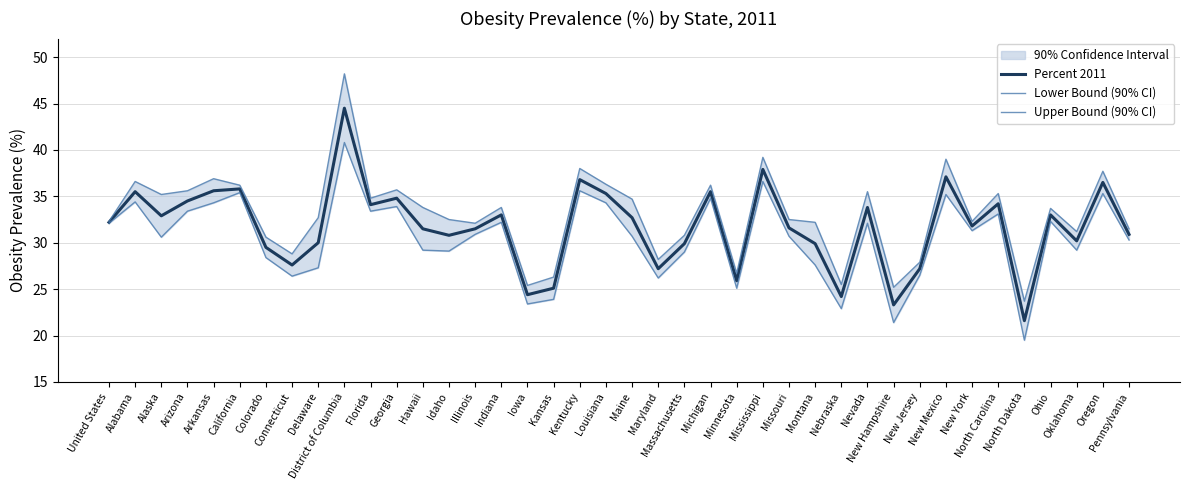

What is the sum of all Percent 2011 values?

1269.8